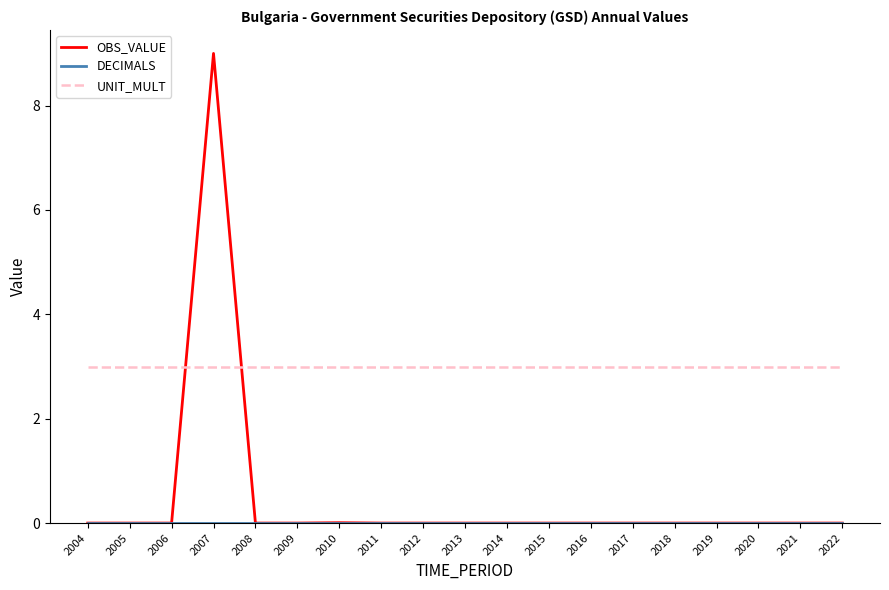

The UNIT_MULT series shows 3.0 at 2014. True or false?

True